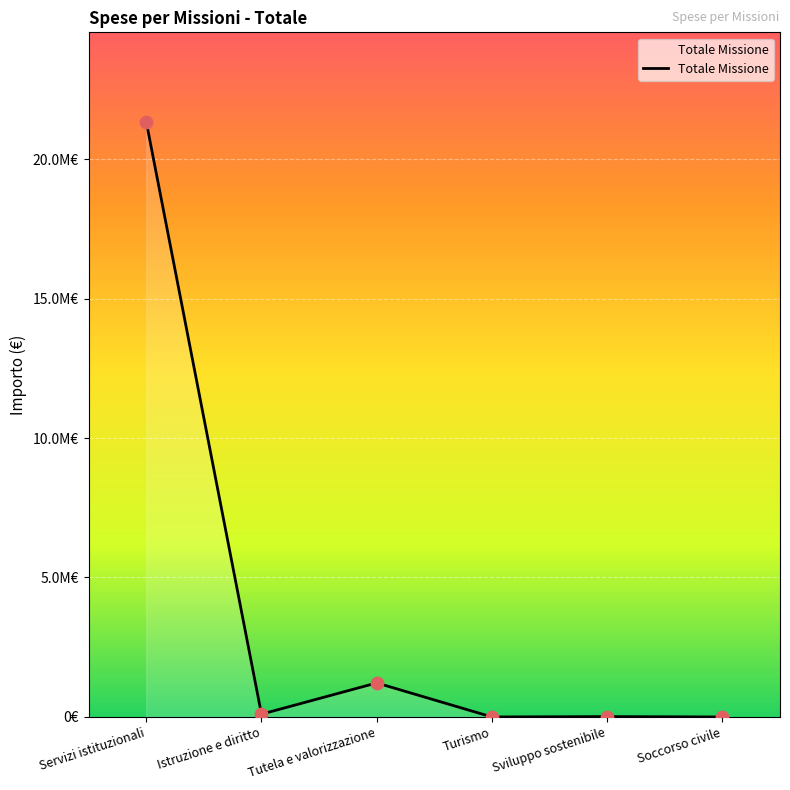

Which has a higher value, Servizi istituzionali or Turismo?

Servizi istituzionali